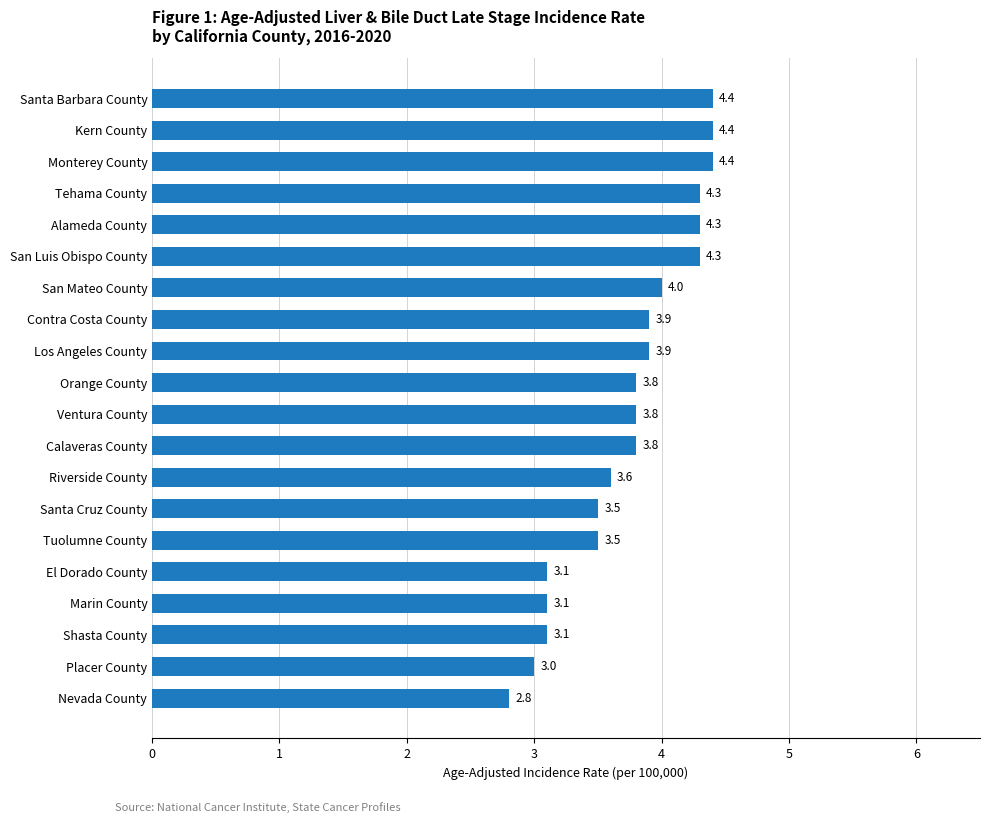

Approximately how many times larger is the value at Placer County compared to Alameda County?

0.7